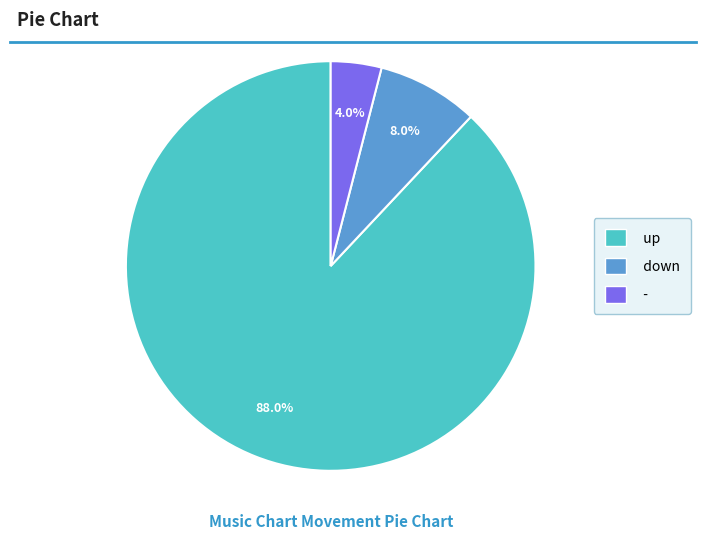

To the nearest percent, what is the average slice percentage?

33%